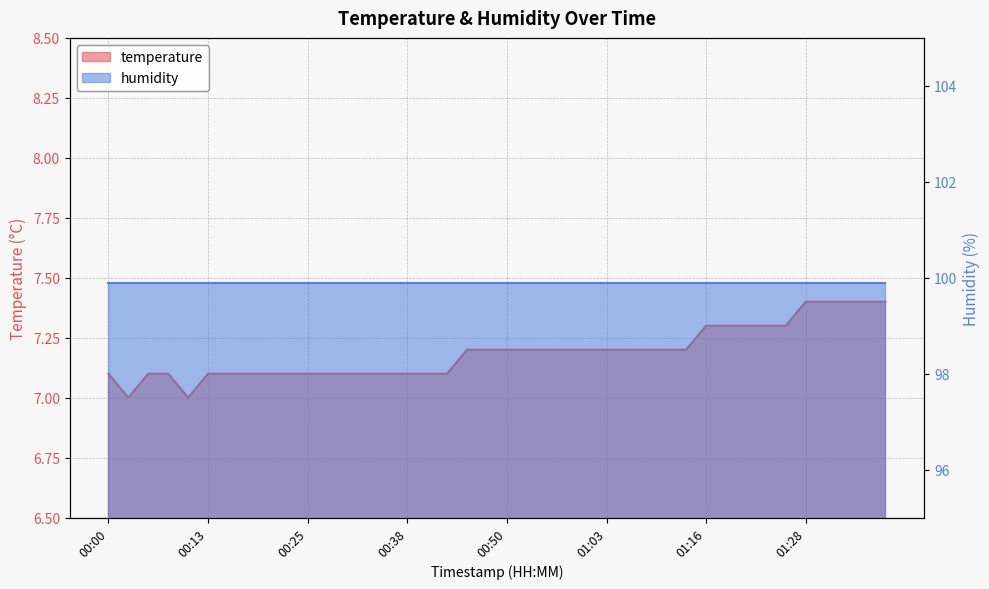

What is the sum of the values at 01:26 and 01:13?

14.5